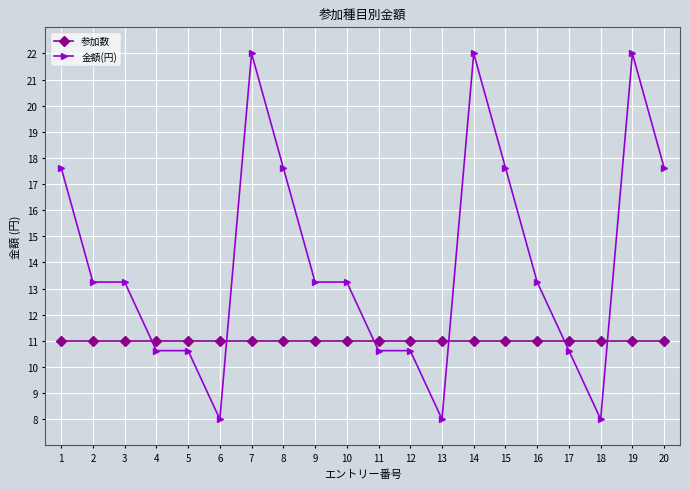

True or false: 参加数 has a value of 15.6 at 19.

False